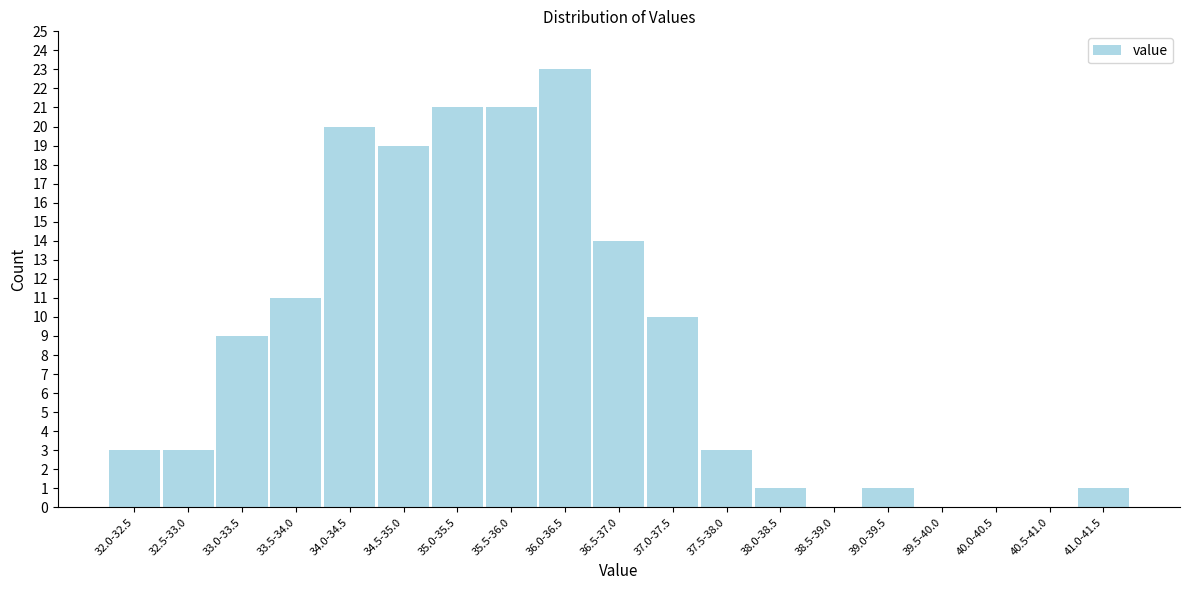

Reading right to left, what are all the values shown in this chart?

41.0-41.5=1	40.5-41.0=0	40.0-40.5=0	39.5-40.0=0	39.0-39.5=1	38.5-39.0=0	38.0-38.5=1	37.5-38.0=3	37.0-37.5=10	36.5-37.0=14	36.0-36.5=23	35.5-36.0=21	35.0-35.5=21	34.5-35.0=19	34.0-34.5=20	33.5-34.0=11	33.0-33.5=9	32.5-33.0=3	32.0-32.5=3